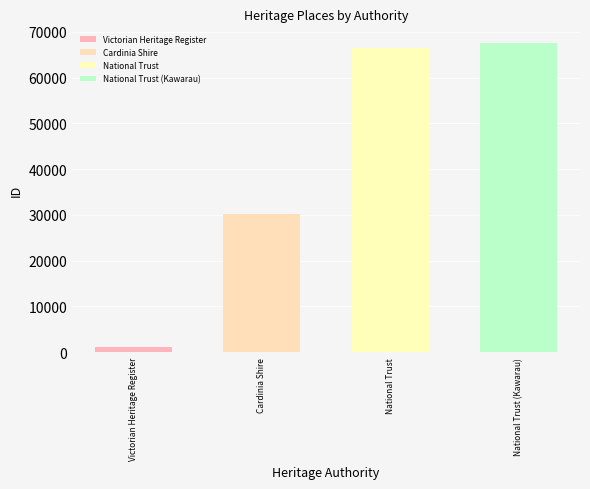

Is it true that the value at Victorian Heritage Register is 416?

False